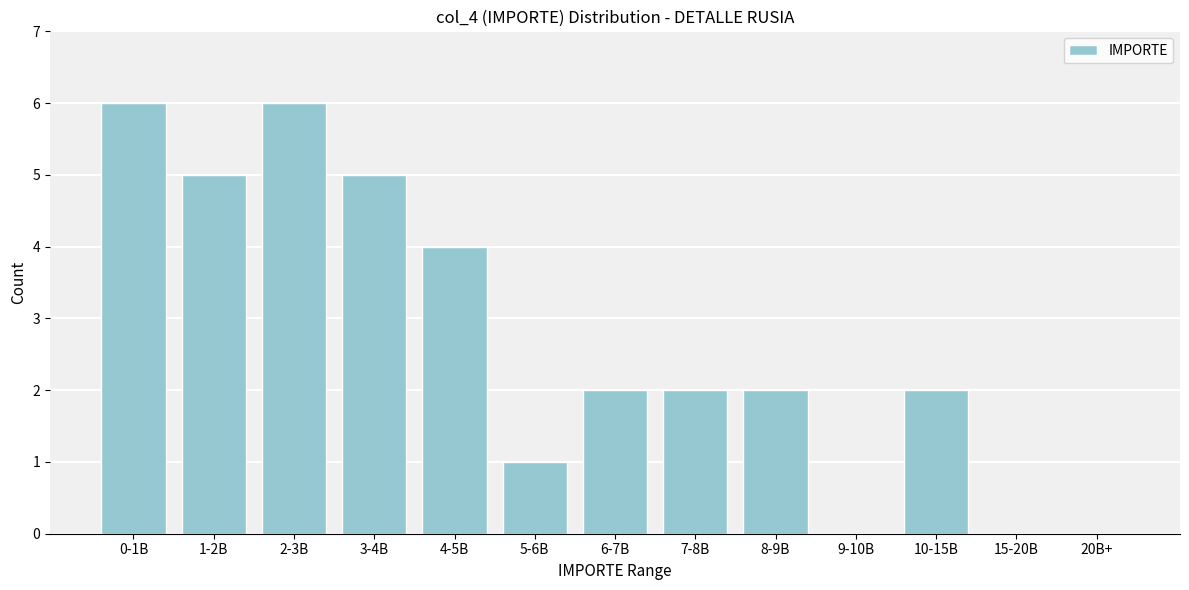

Reading left to right, what are all the values shown in this chart?

0-1B=6	1-2B=5	2-3B=6	3-4B=5	4-5B=4	5-6B=1	6-7B=2	7-8B=2	8-9B=2	9-10B=0	10-15B=2	15-20B=0	20B+=0